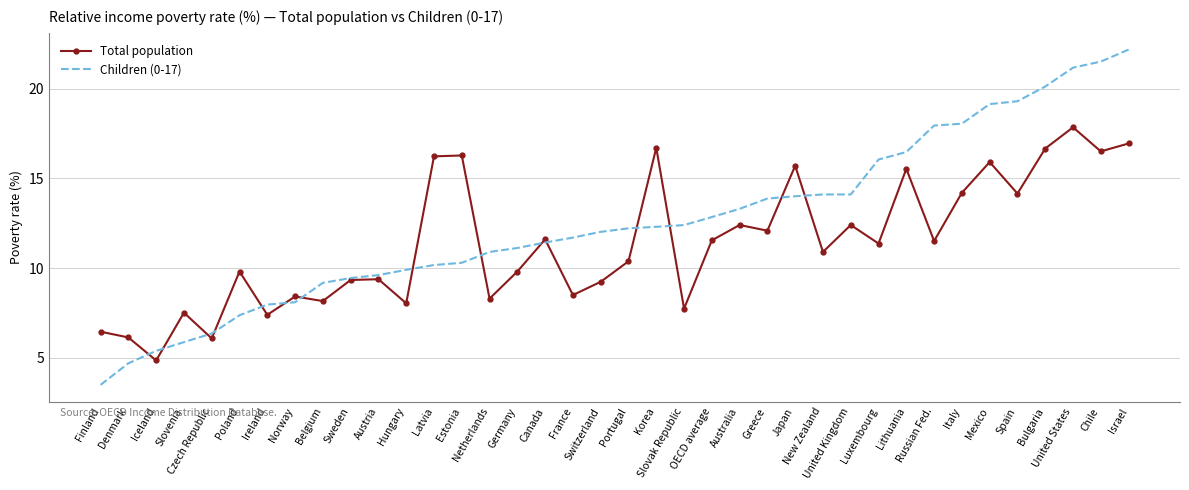

At France, list the series in order from largest to smallest.

Children (0-17), Total population